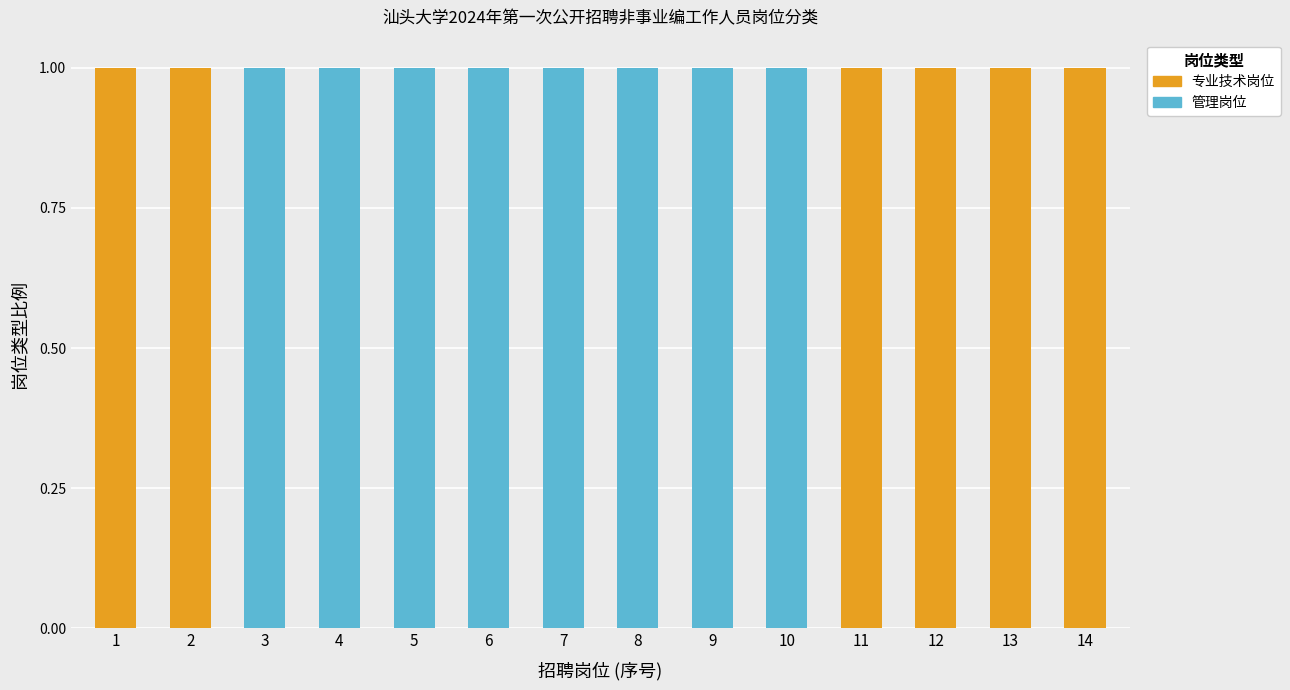

The 专业技术岗位 series shows 1 at 2. True or false?

True